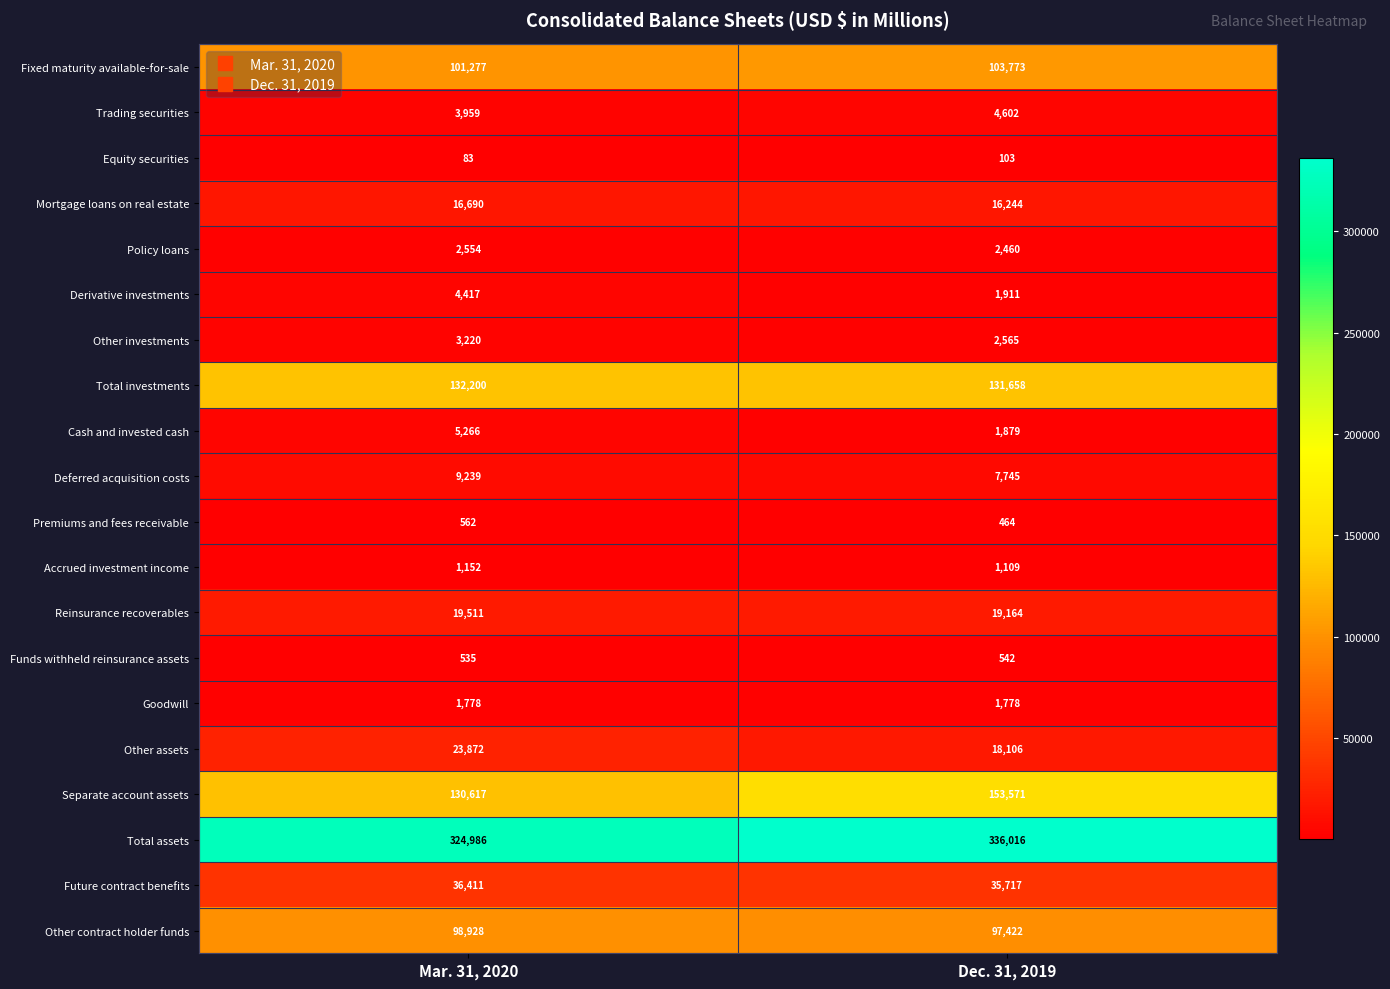

Which series has the largest total across all categories?

Total assets